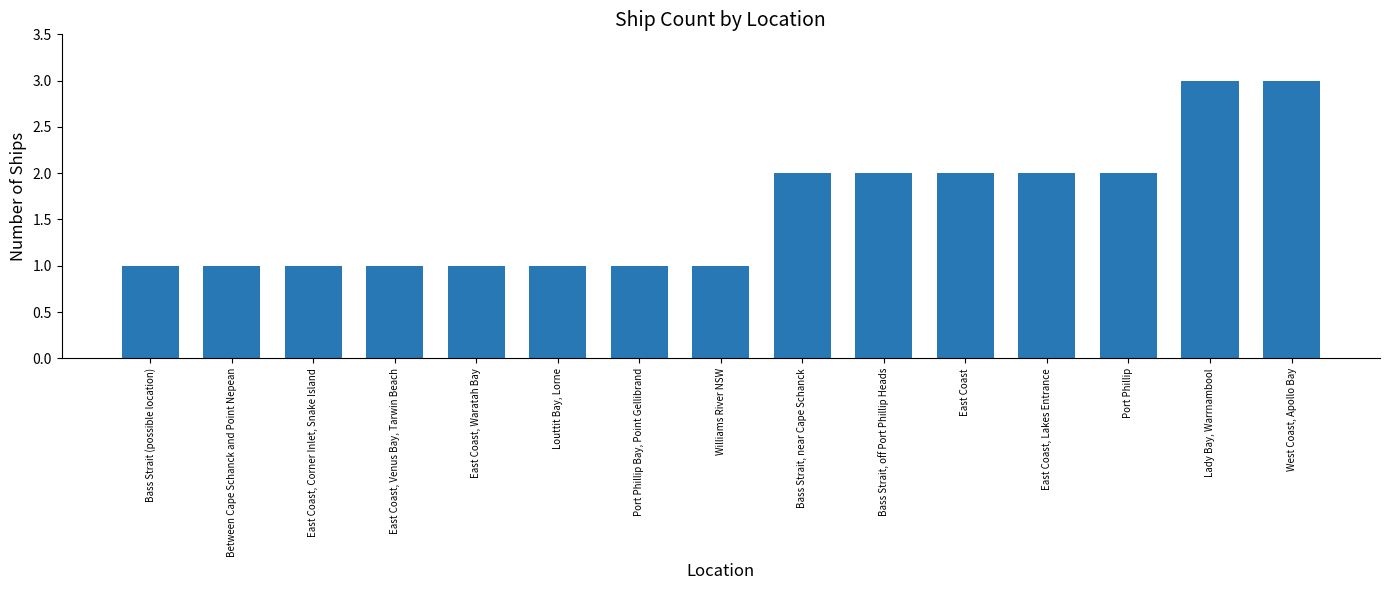

True or false: the data shows 0 at Bass Strait, near Cape Schanck.

False